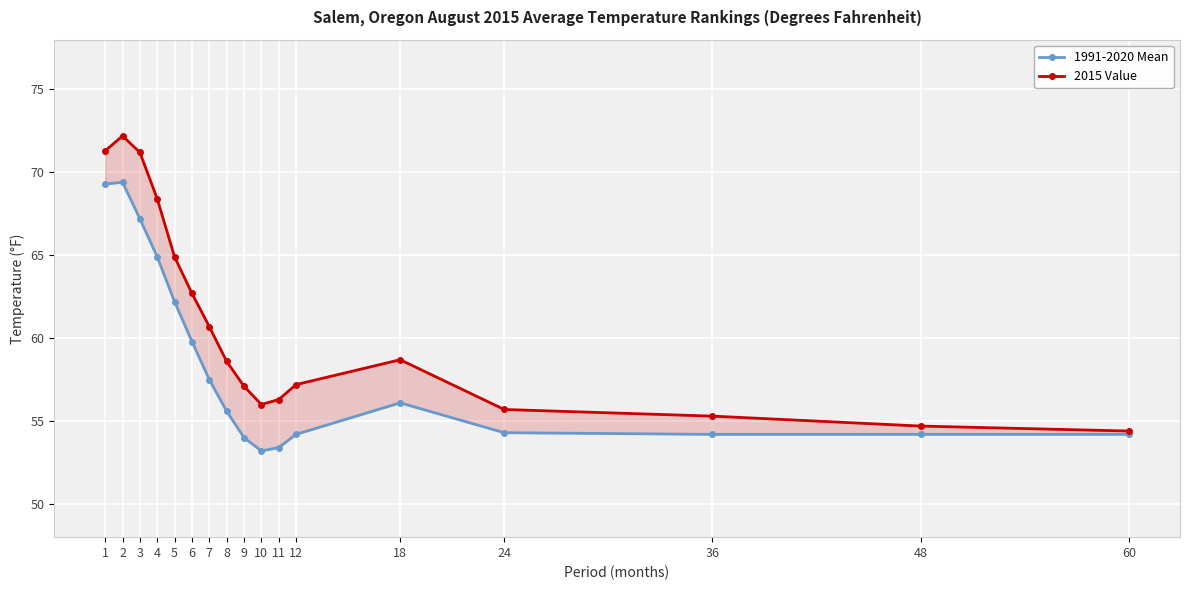

True or false: 2015 Value has a value of 68.4 at 4.

True